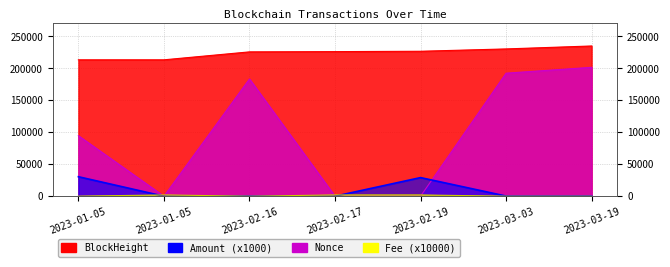

What is the difference between the highest and lowest values at 2023-01-05?

213359.0